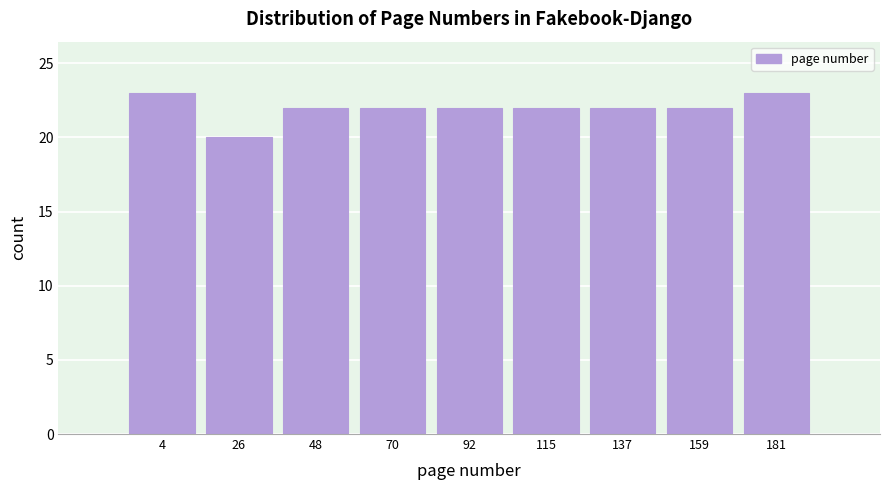

Reading left to right, what are all the values shown in this chart?

23	20	22	22	22	22	22	22	23